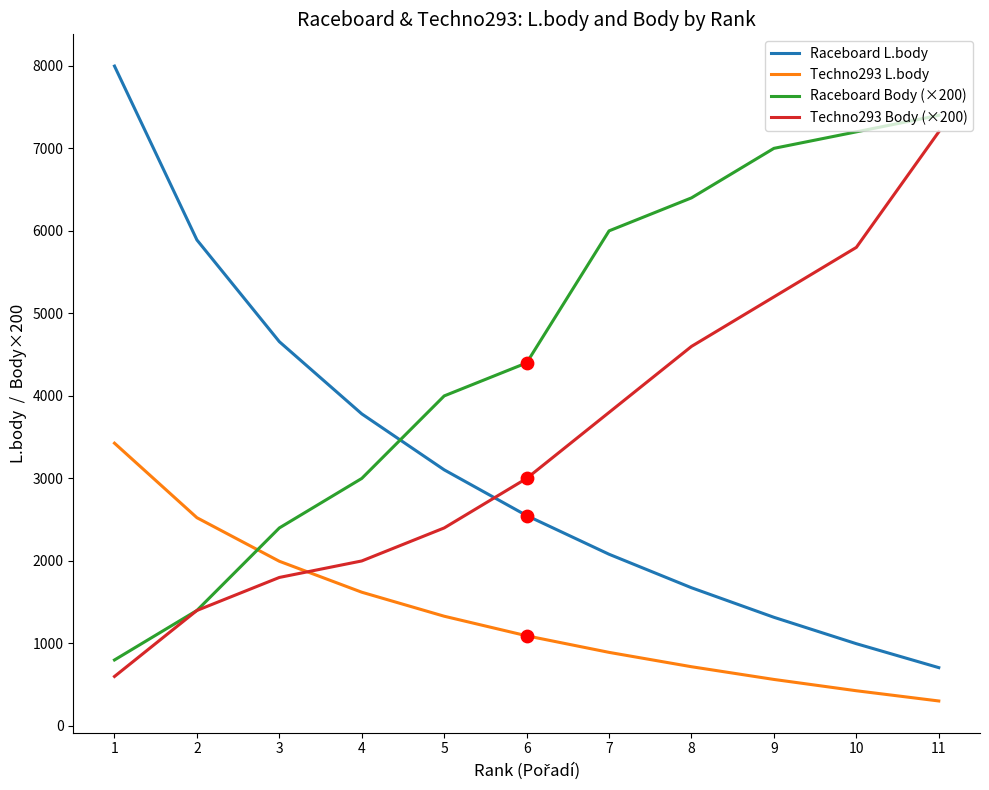

At which category is the sum across all series the highest?

11